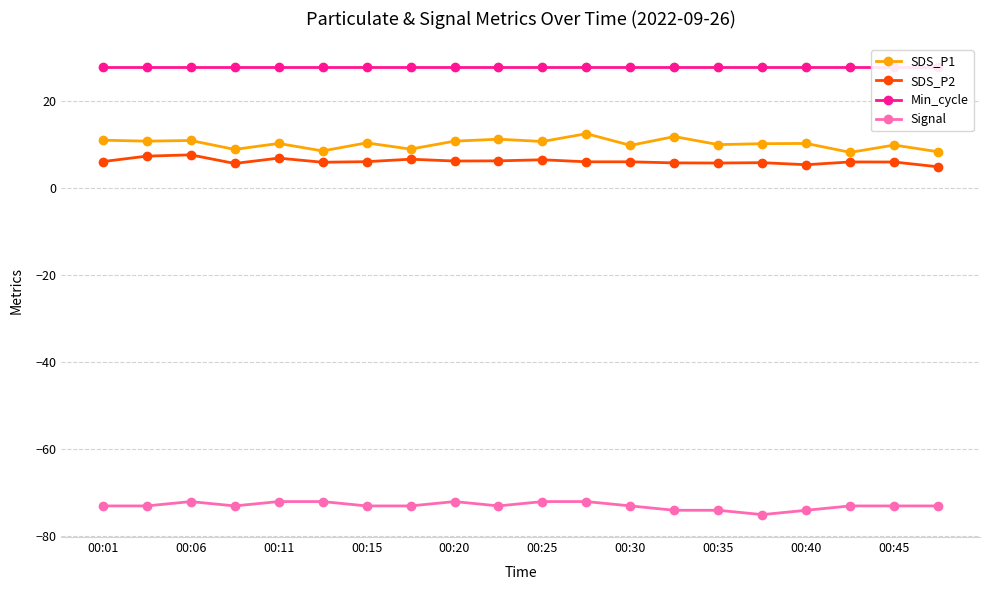

Which series has the widest spread of values?

SDS_P1